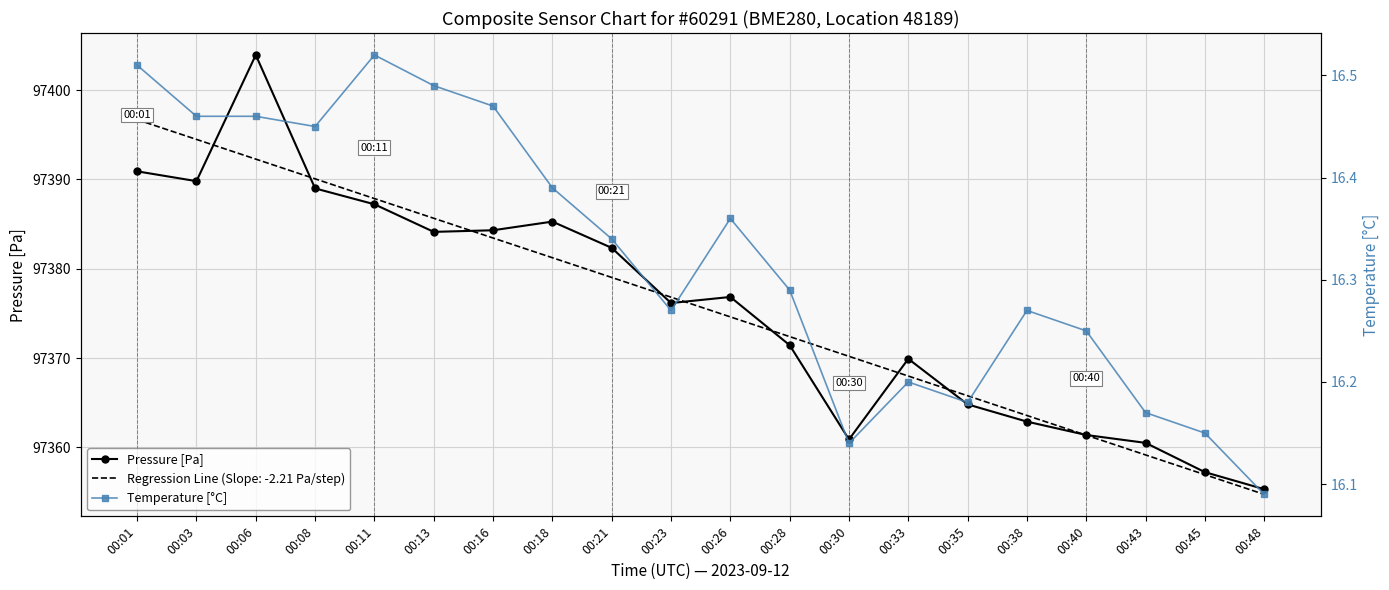

True or false: Temperature [°C] and Pressure [Pa] intersect in this chart.

False